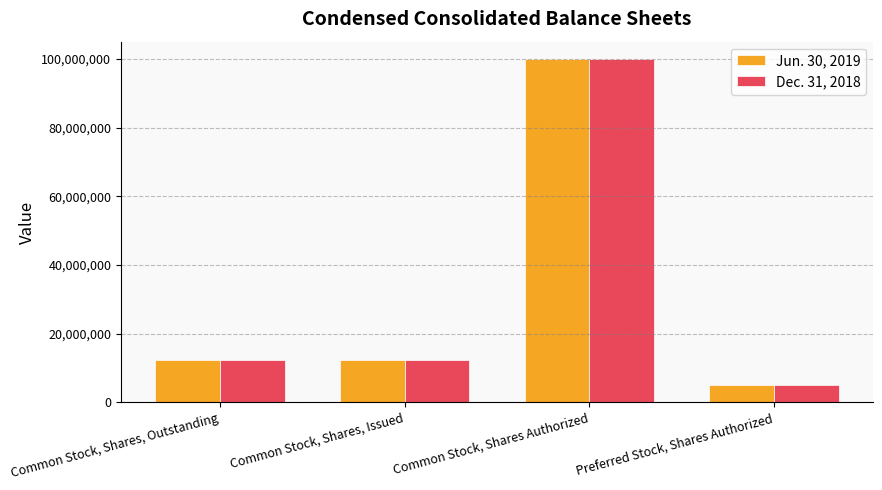

What is the label of the 1st bar from the left?

Common Stock, Shares, Outstanding